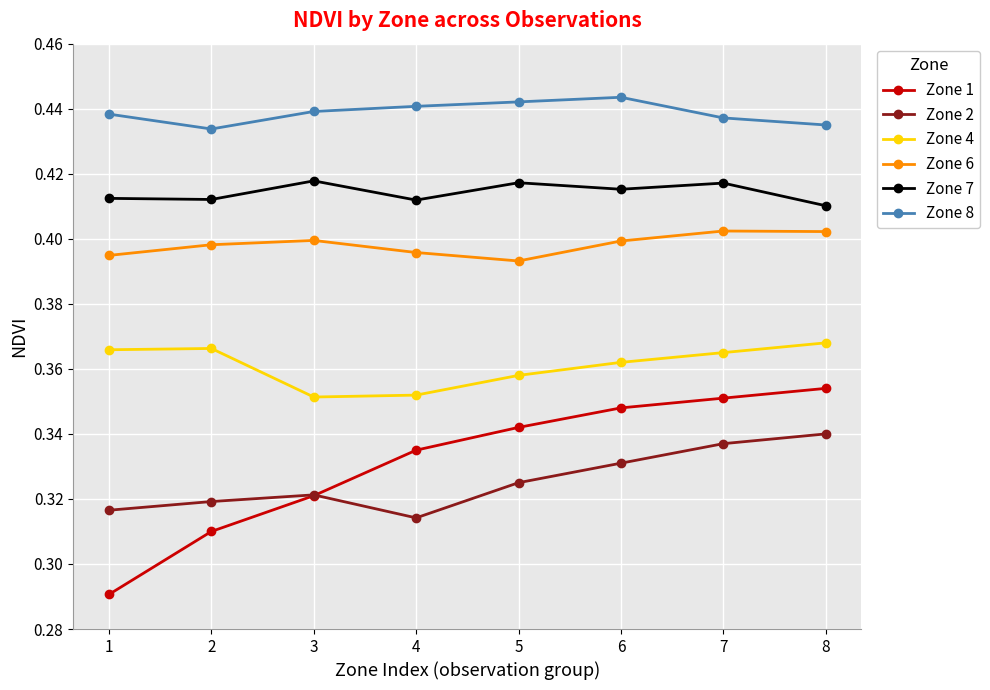

True or false: Zone 2 and Zone 6 intersect in this chart.

False